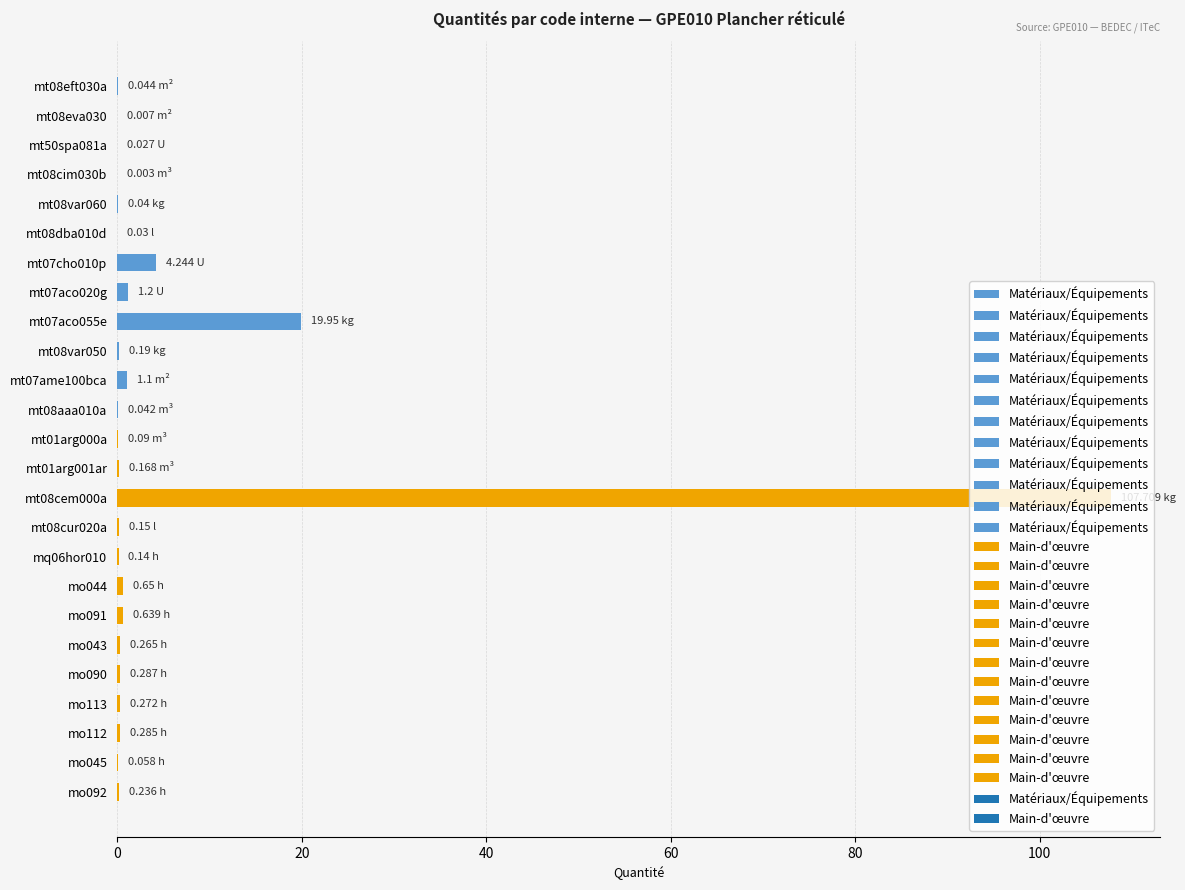

What is the sum of all values?

137.8